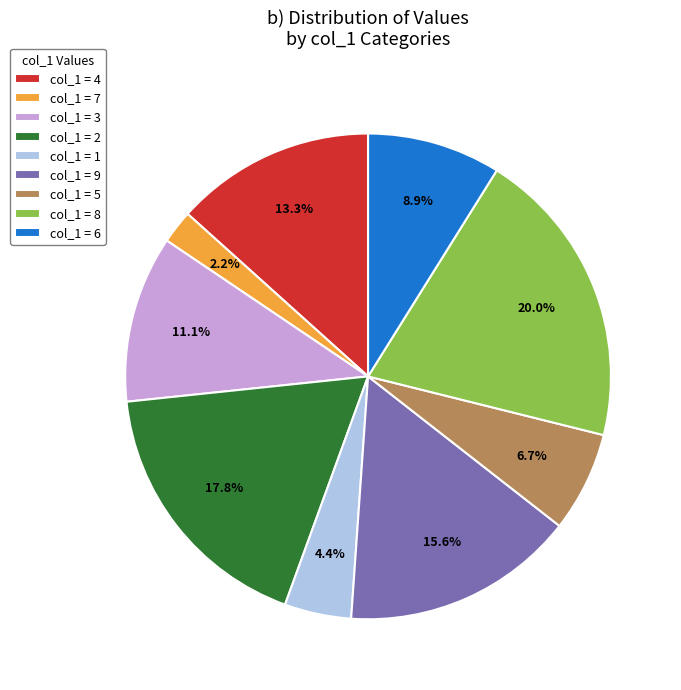

Rank the categories by value from lowest to highest.

col_1 = 7, col_1 = 1, col_1 = 5, col_1 = 6, col_1 = 3, col_1 = 4, col_1 = 9, col_1 = 2, col_1 = 8